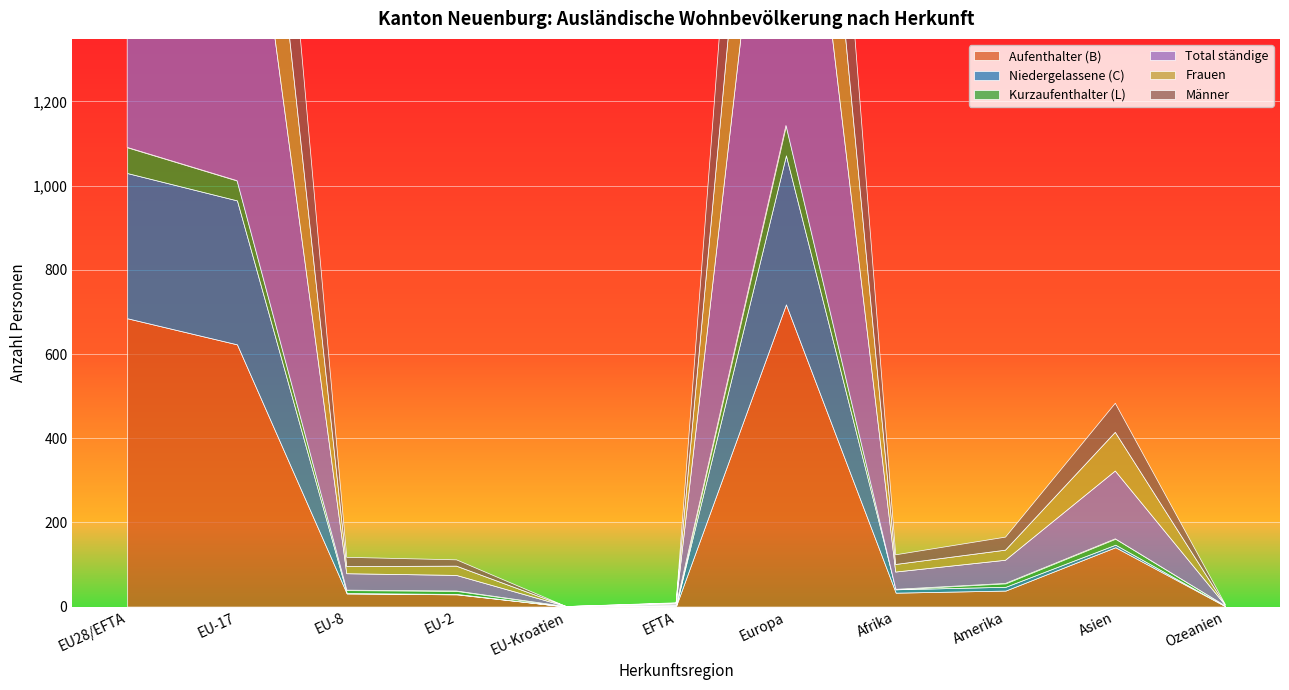

True or false: Frauen has more than 2 interior local peaks.

True